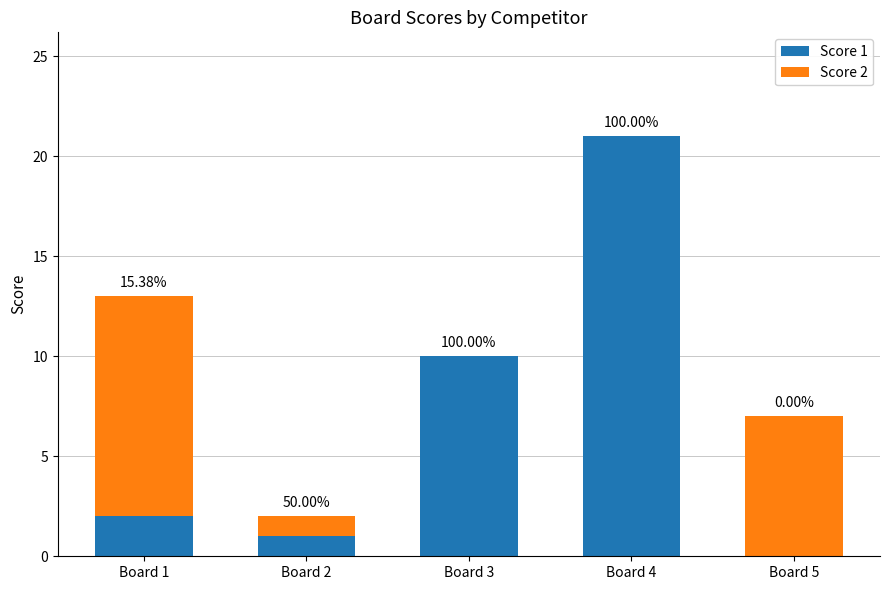

What are all the series names shown in the legend?

Score 1, Score 2